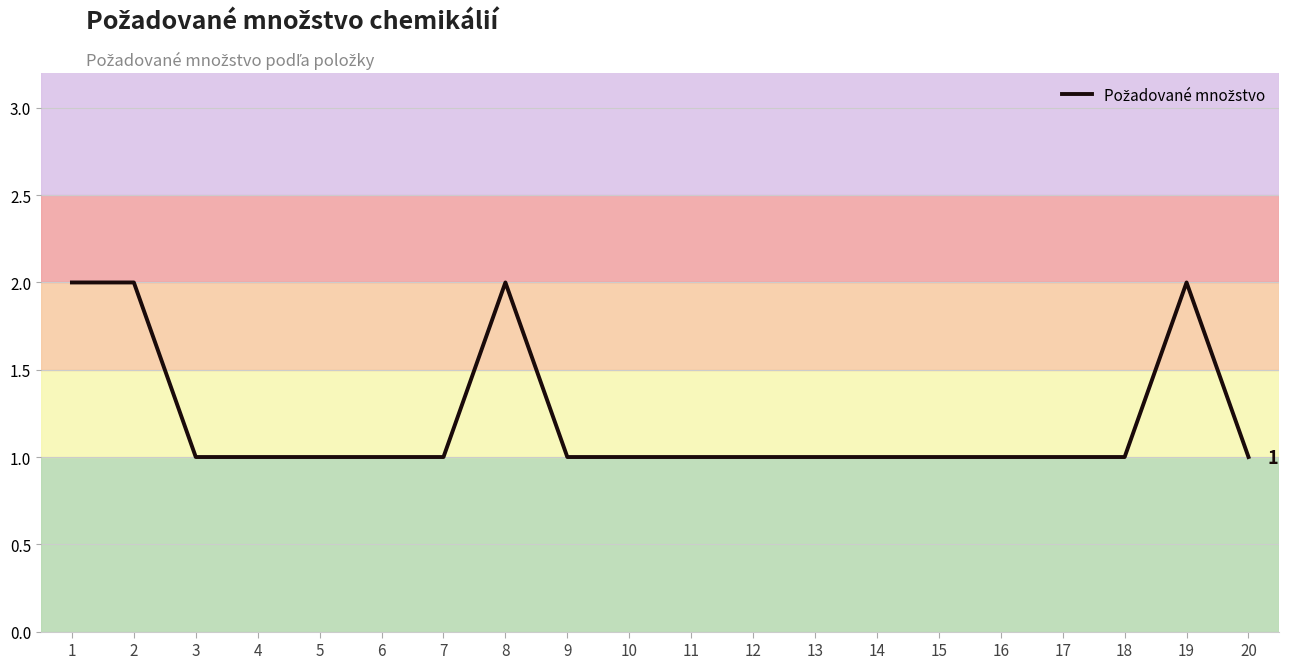

Reading left to right, what are all the values shown in this chart?

1=2	2=2	3=1	4=1	5=1	6=1	7=1	8=2	9=1	10=1	11=1	12=1	13=1	14=1	15=1	16=1	17=1	18=1	19=2	20=1